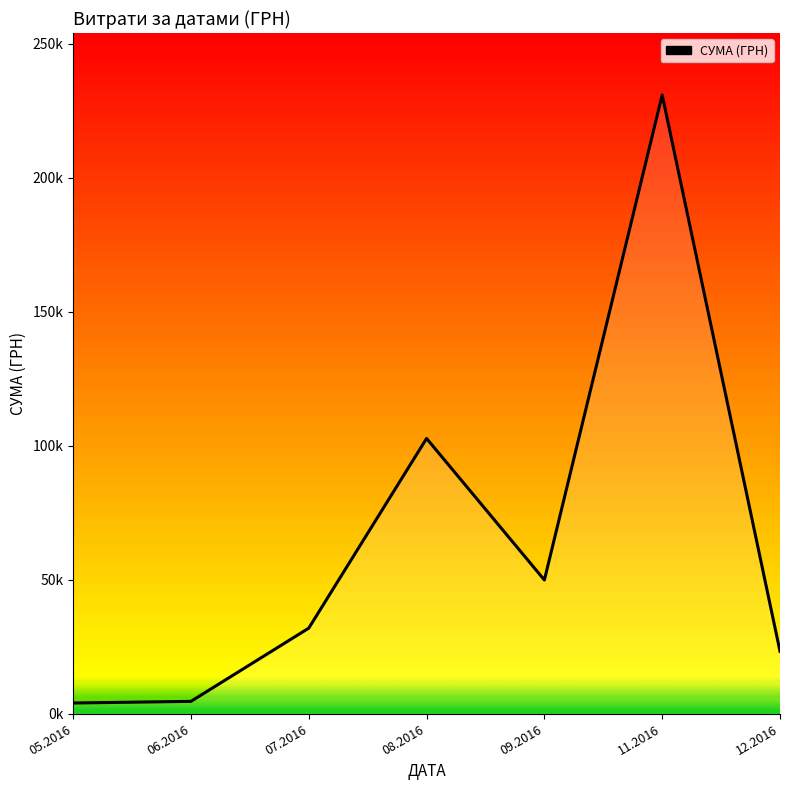

Is this an area chart (filled region under the line)?

Yes